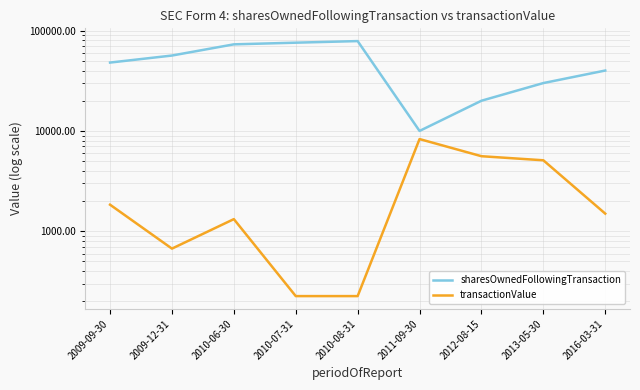

Which has a higher value, 2016-03-31 or 2010-06-30?

2010-06-30